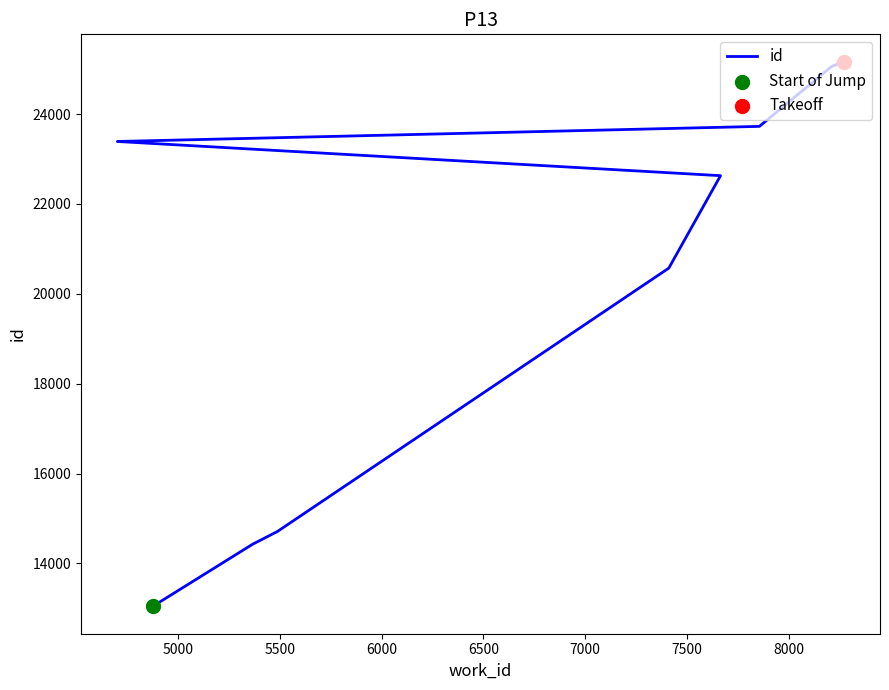

Approximately how many times larger is the value at 8000 compared to 7000?

1.1